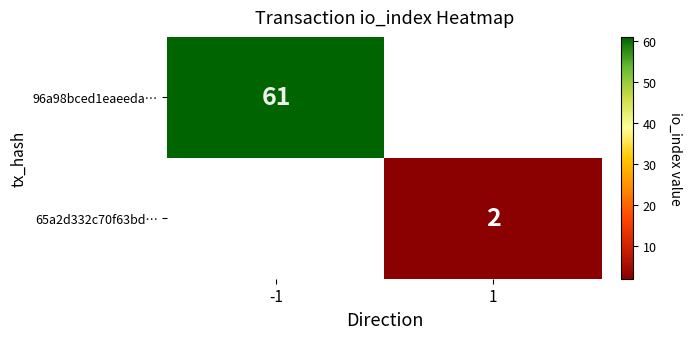

True or false: 96a98bced1eaeeda… has a value of 90 at -1.

False